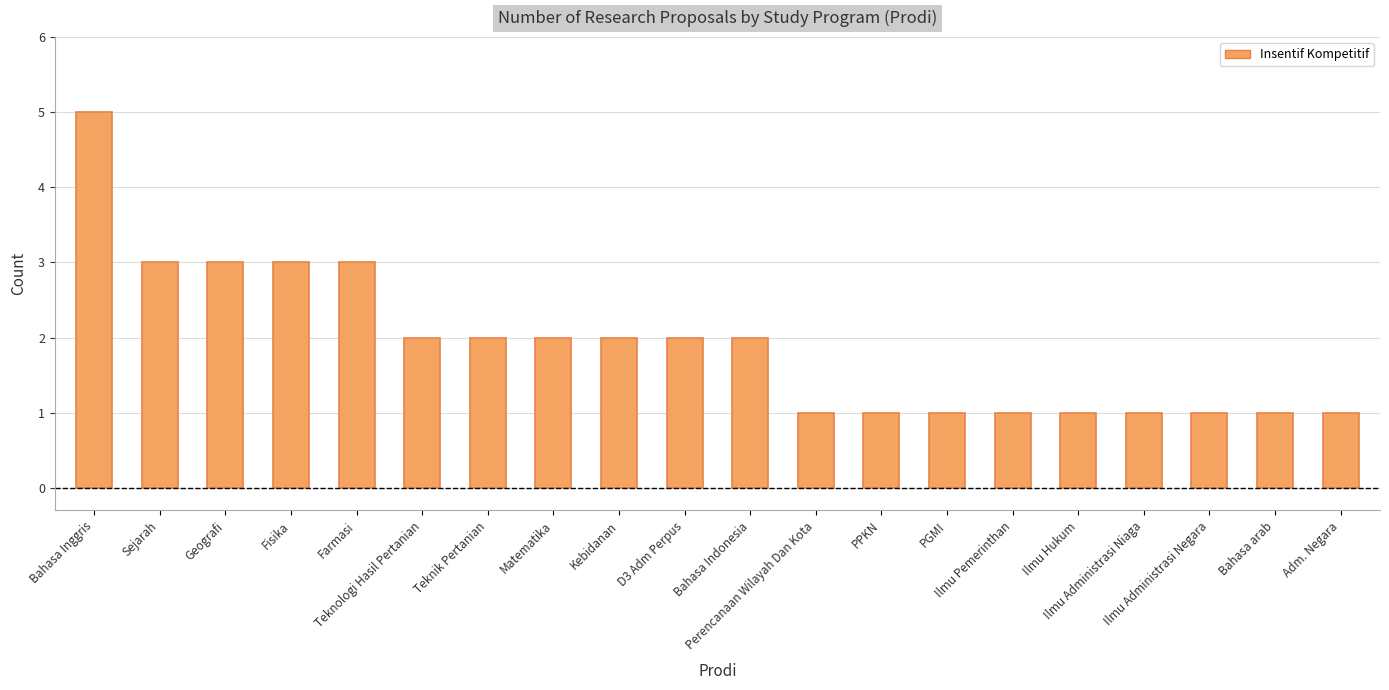

What is the greatest value displayed?

5